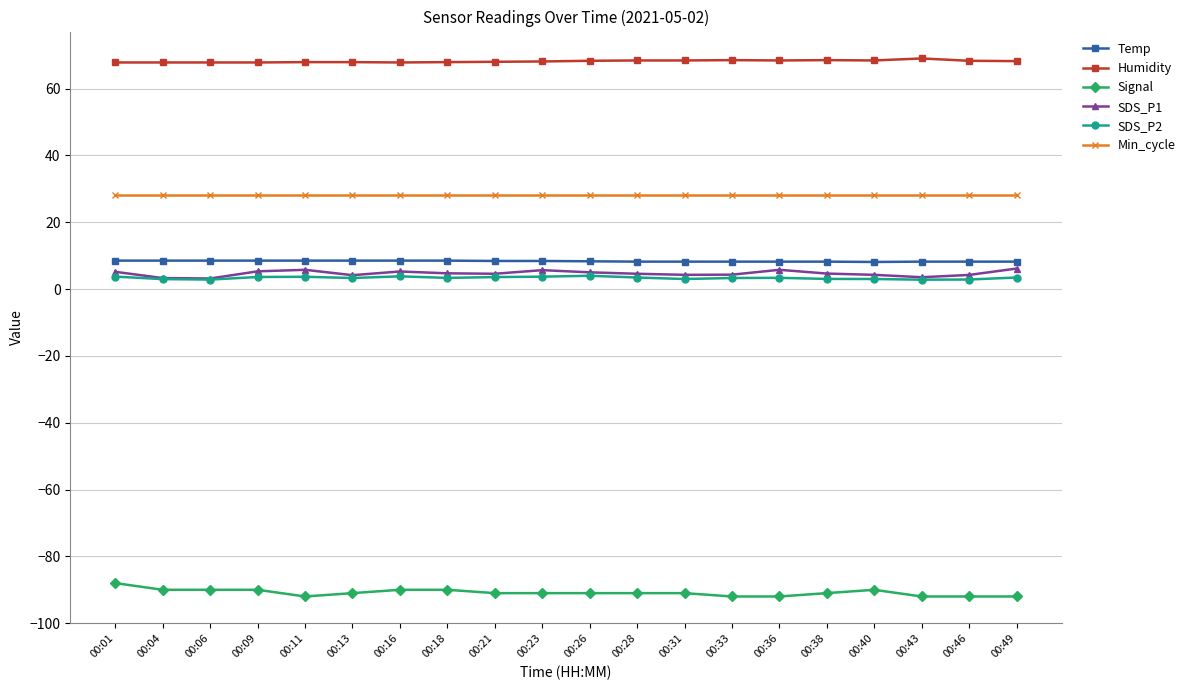

What is the difference between the maximum and minimum values in the SDS_P2 series?

1.2